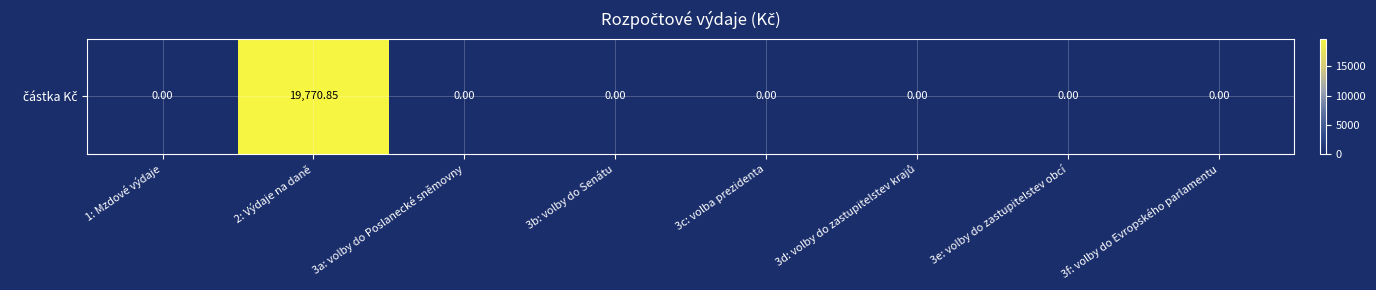

How many categories are shown in the chart?

8